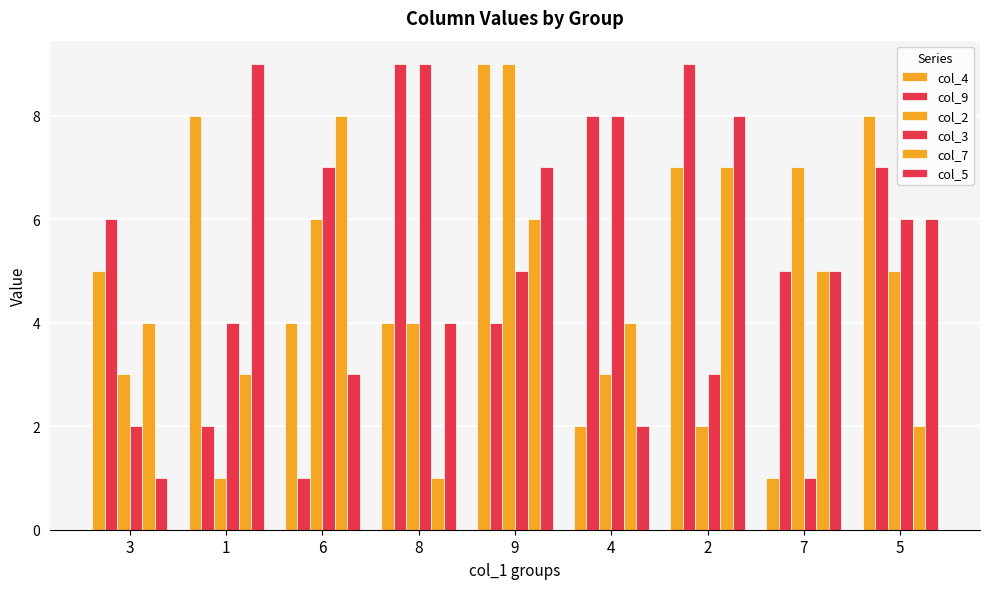

Rank the categories by col_9 value from highest to lowest.

8, 2, 4, 5, 3, 7, 9, 1, 6